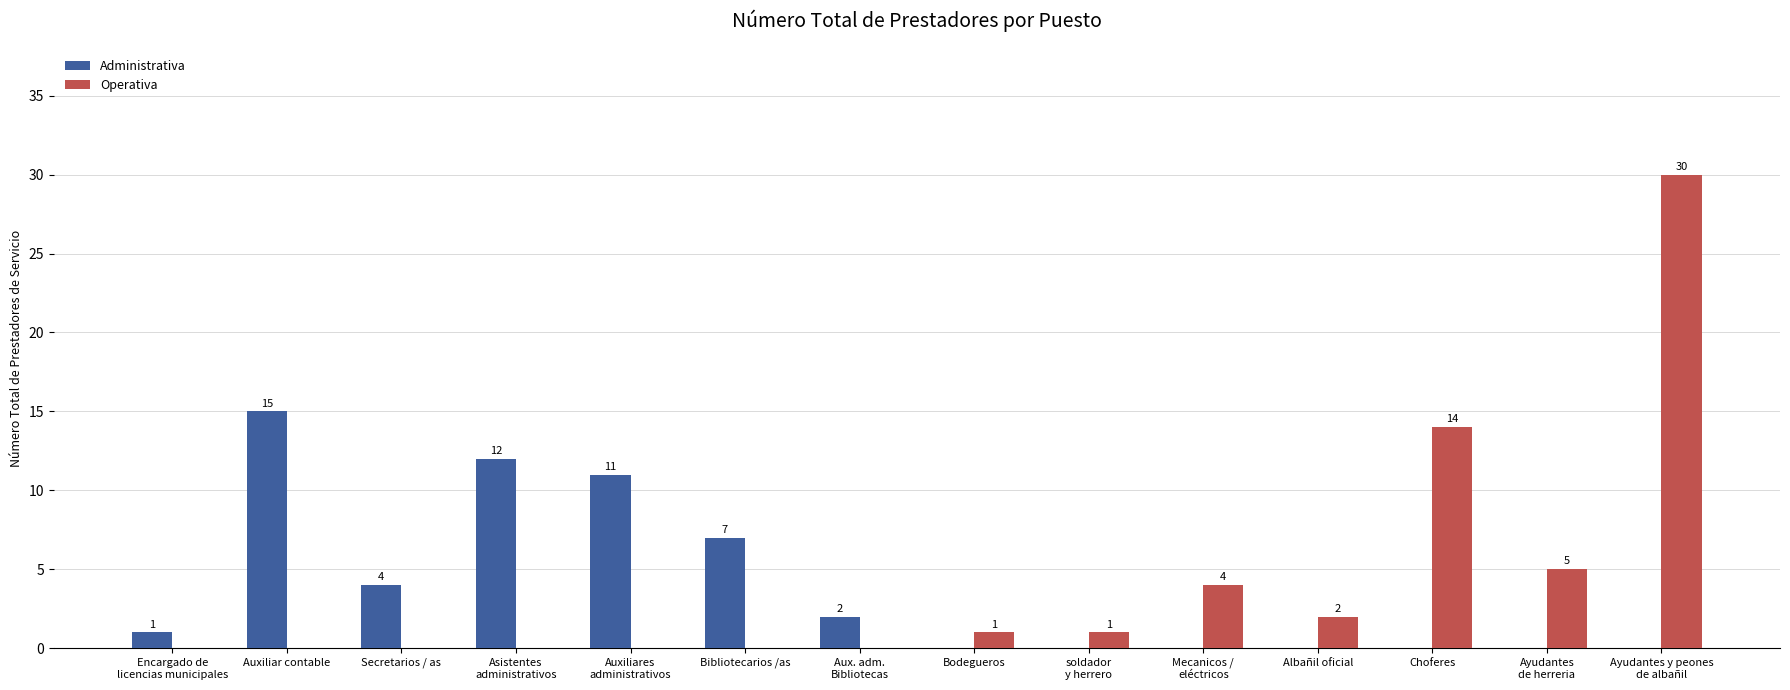

Which series has the widest spread of values?

Operativa